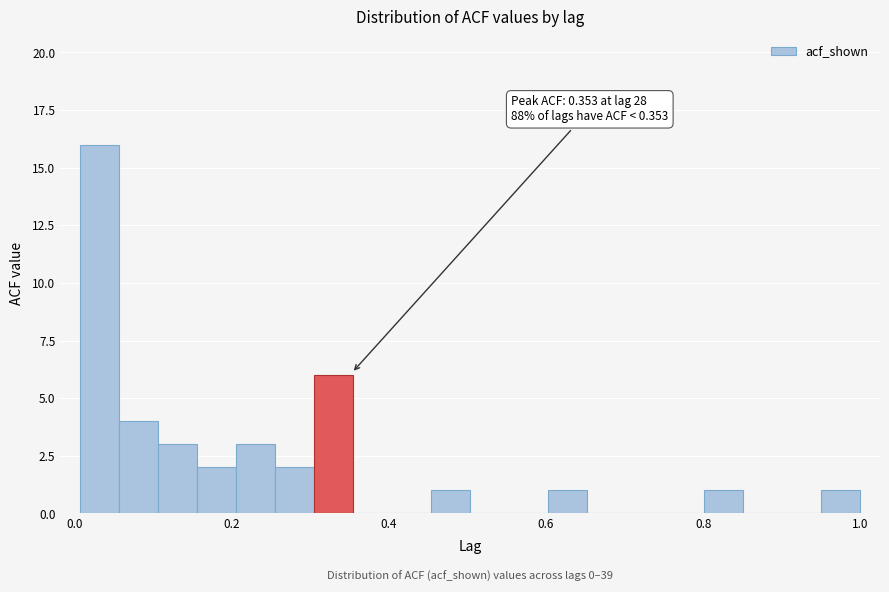

Around what value on the x-axis is the tallest bar? Give the approximate position of its centre, as read against the axis.

0.04